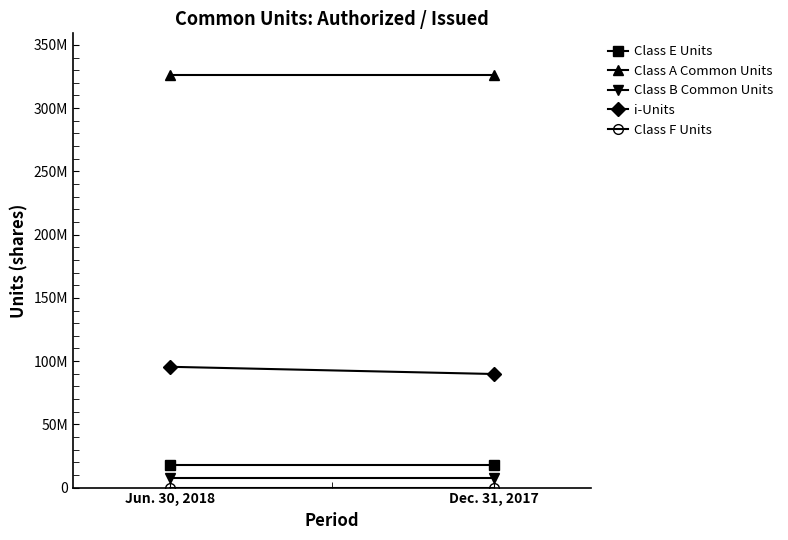

What is the minimum value shown in the chart?

1000